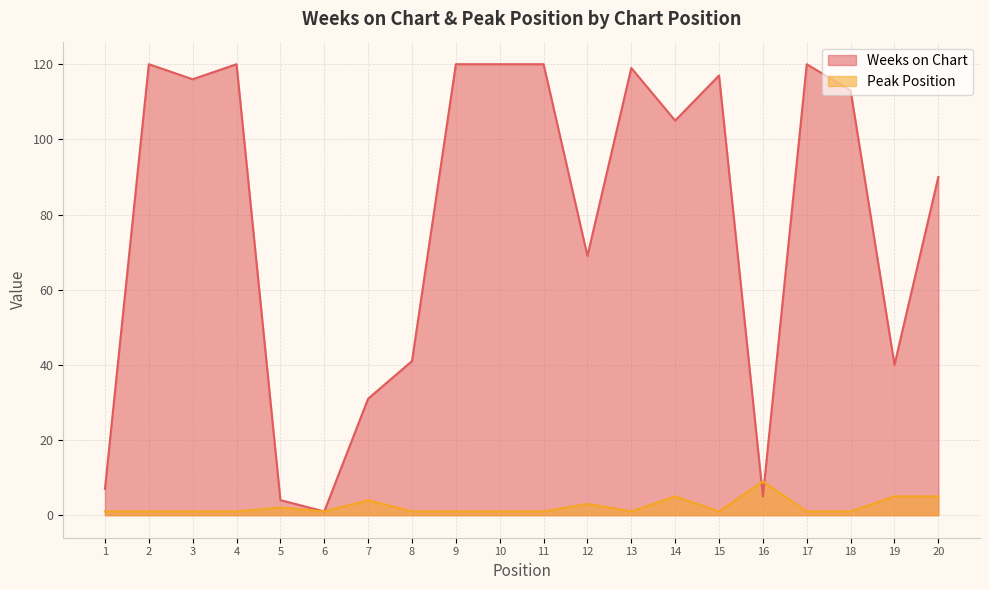

What is the difference between the maximum and second lowest values in the Weeks on Chart series?

116